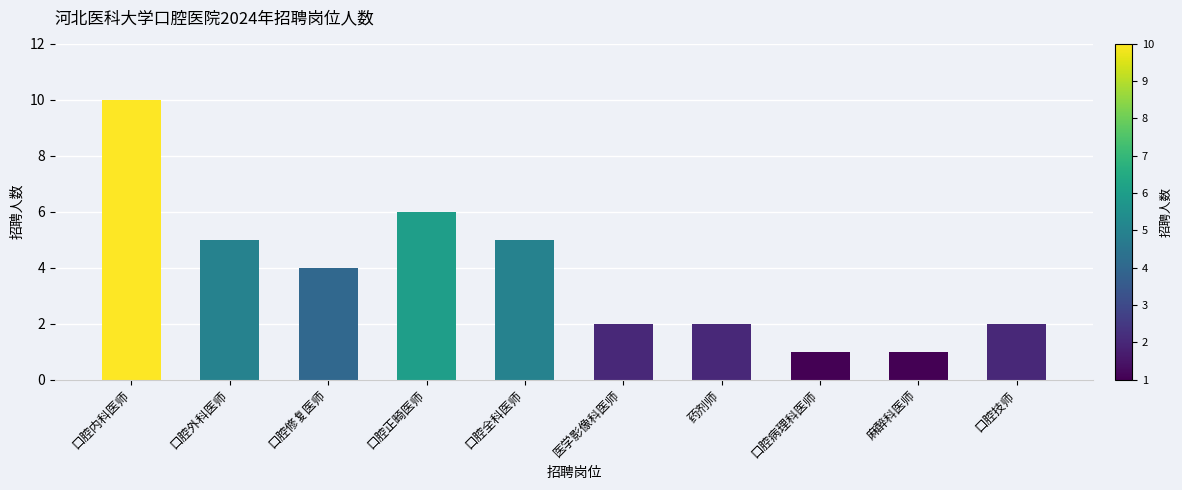

Approximately how many times larger is the value at 医学影像科医师 compared to 口腔外科医师?

0.4